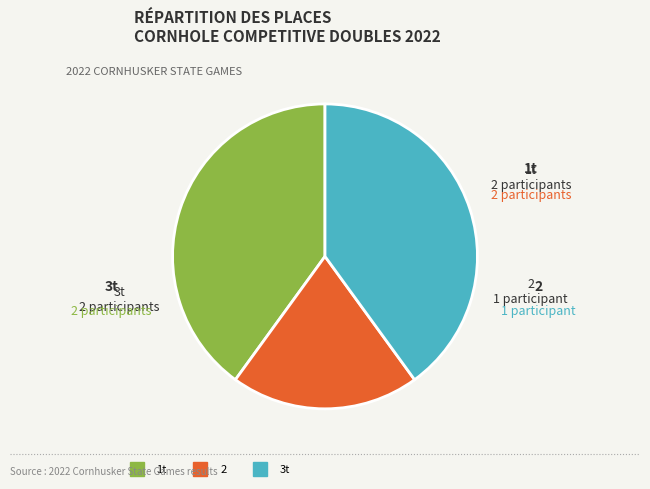

How many segments does this pie chart have?

3